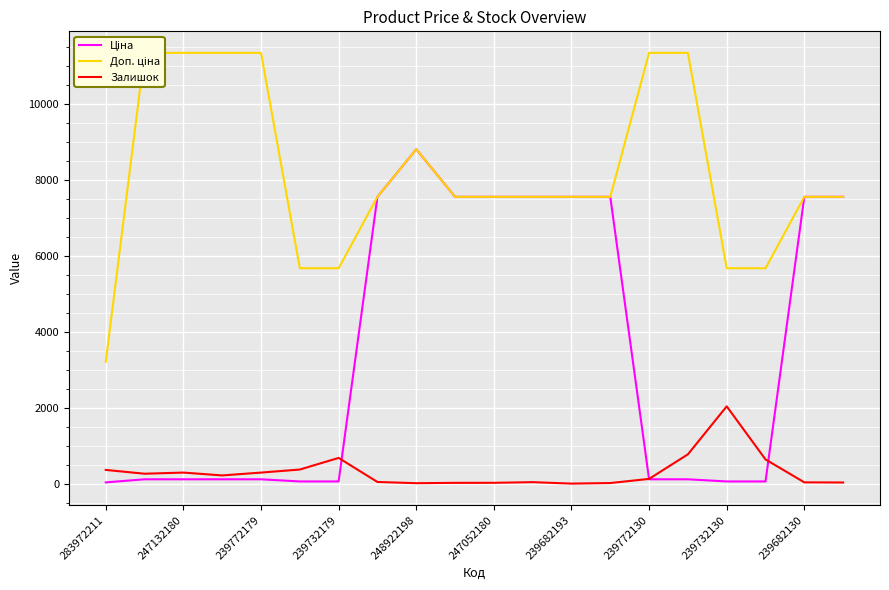

How many categories are shown in the chart?

20